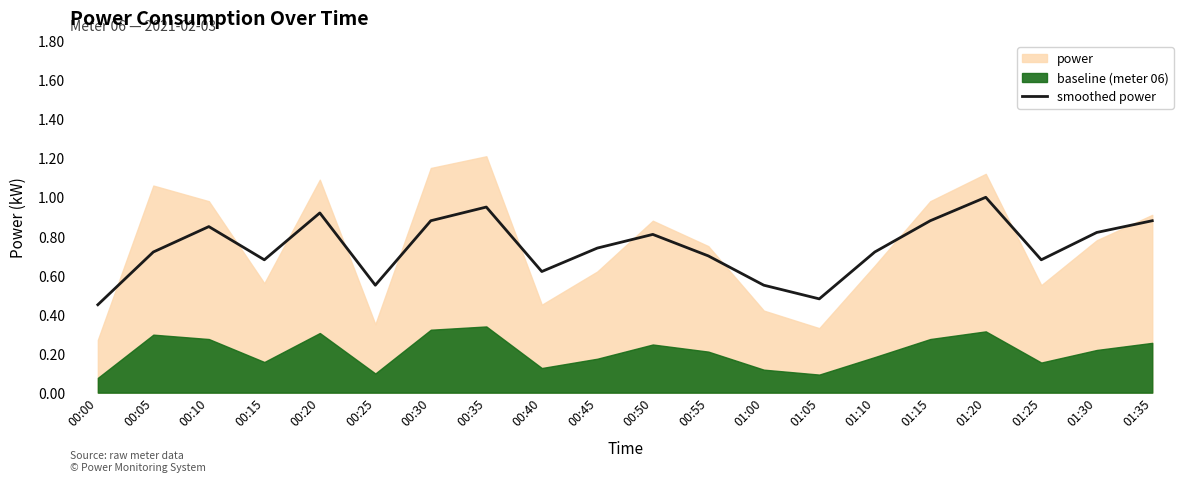

Reading left to right, transcribe all the data shown in this chart.

00:00=0.5	00:05=0.7	00:10=0.8	00:15=0.7	00:20=0.9	00:25=0.6	00:30=0.9	00:35=0.9	00:40=0.6	00:45=0.7	00:50=0.8	00:55=0.7	01:00=0.6	01:05=0.5	01:10=0.7	01:15=0.9	01:20=1.0	01:25=0.7	01:30=0.8	01:35=0.9